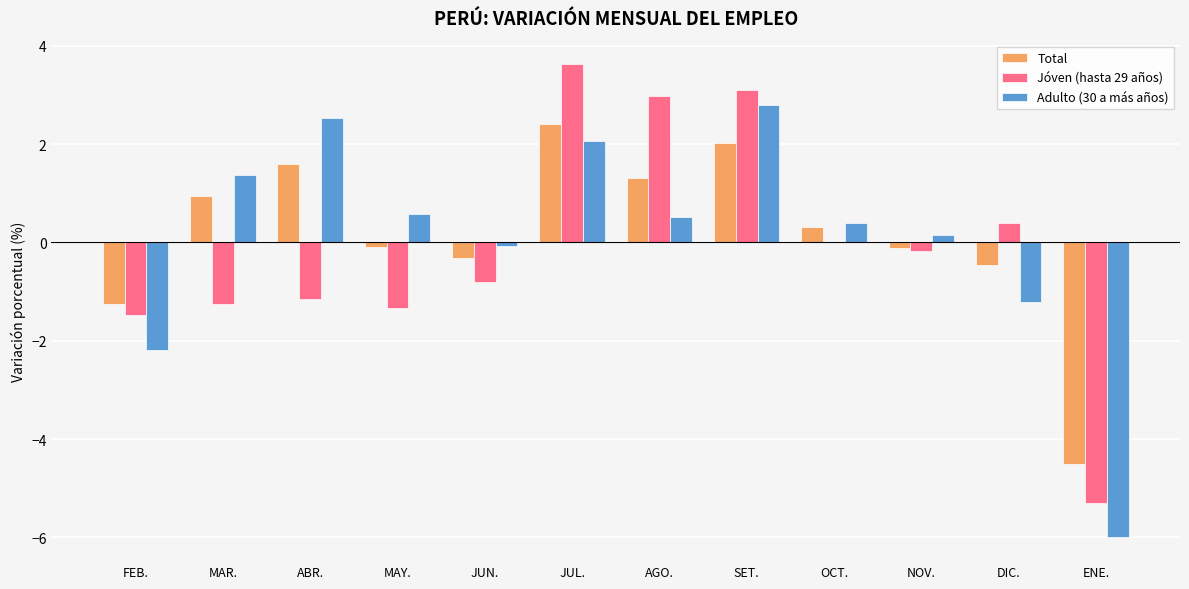

Which series changed the most between AGO. and DIC.?

Jóven (hasta 29 años)